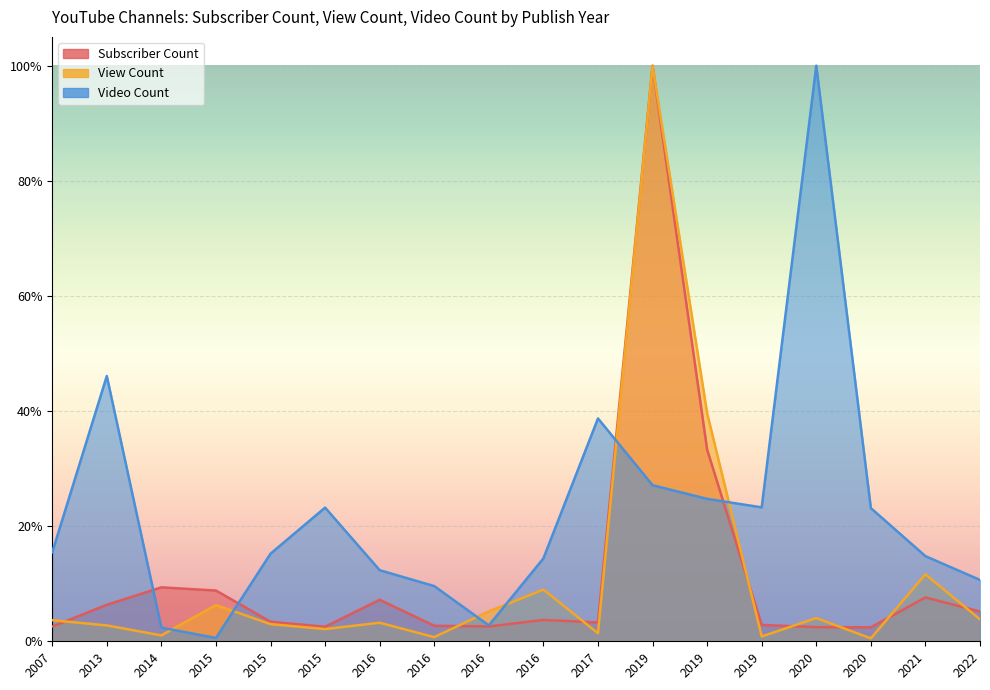

Rank the categories by Subscriber Count value from highest to lowest.

2019, 2019, 2014, 2015, 2021, 2016, 2013, 2022, 2016, 2015, 2017, 2019, 2016, 2016, 2007, 2015, 2020, 2020